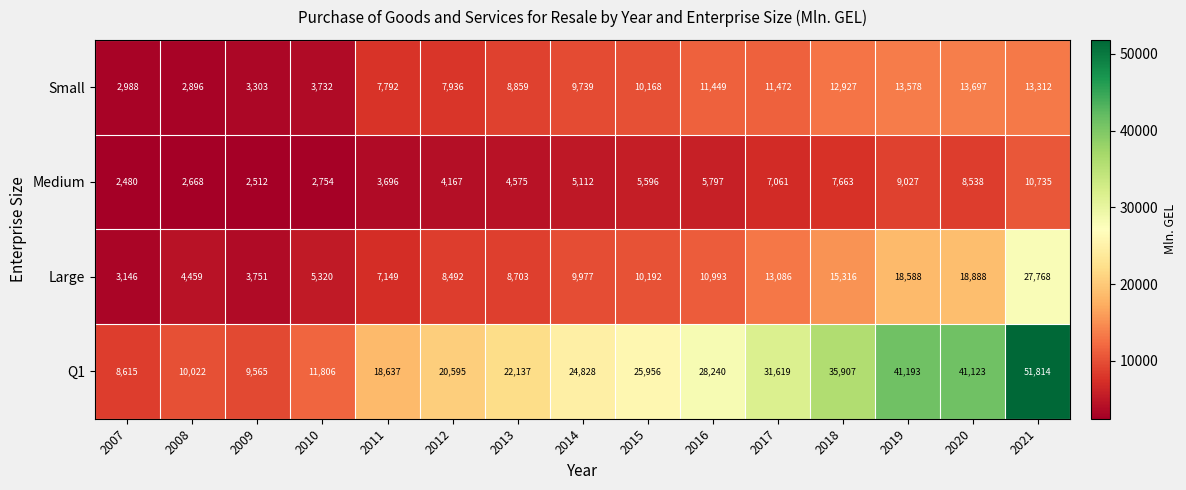

Which series has the largest range (max minus min)?

Q1